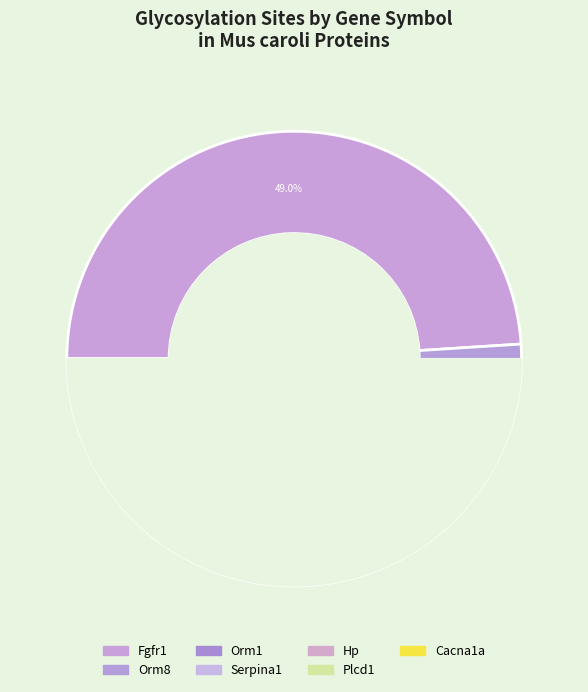

To the nearest percent, what is the difference between the Orm1 and Cacna1a slice percentages?

14%